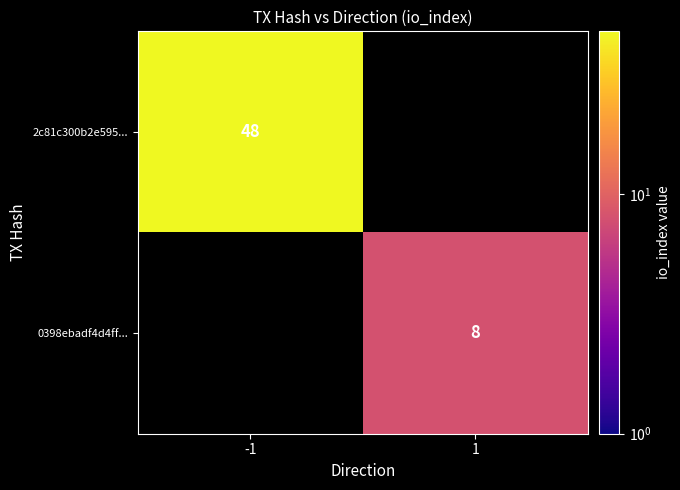

Between 1 and -1, which is larger?

-1